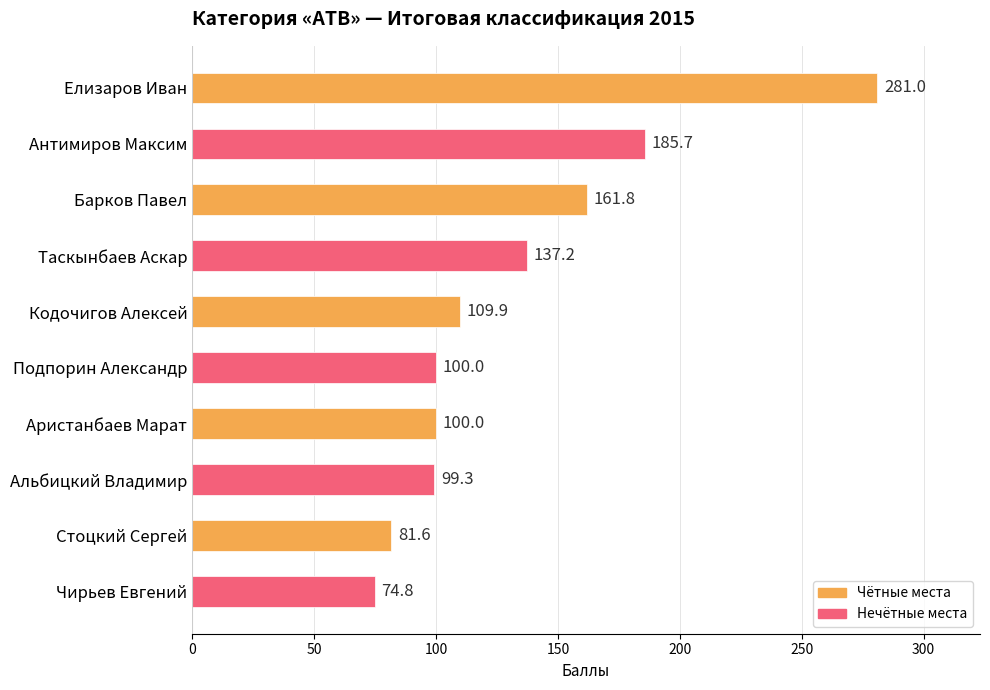

What is the smallest value displayed?

74.8